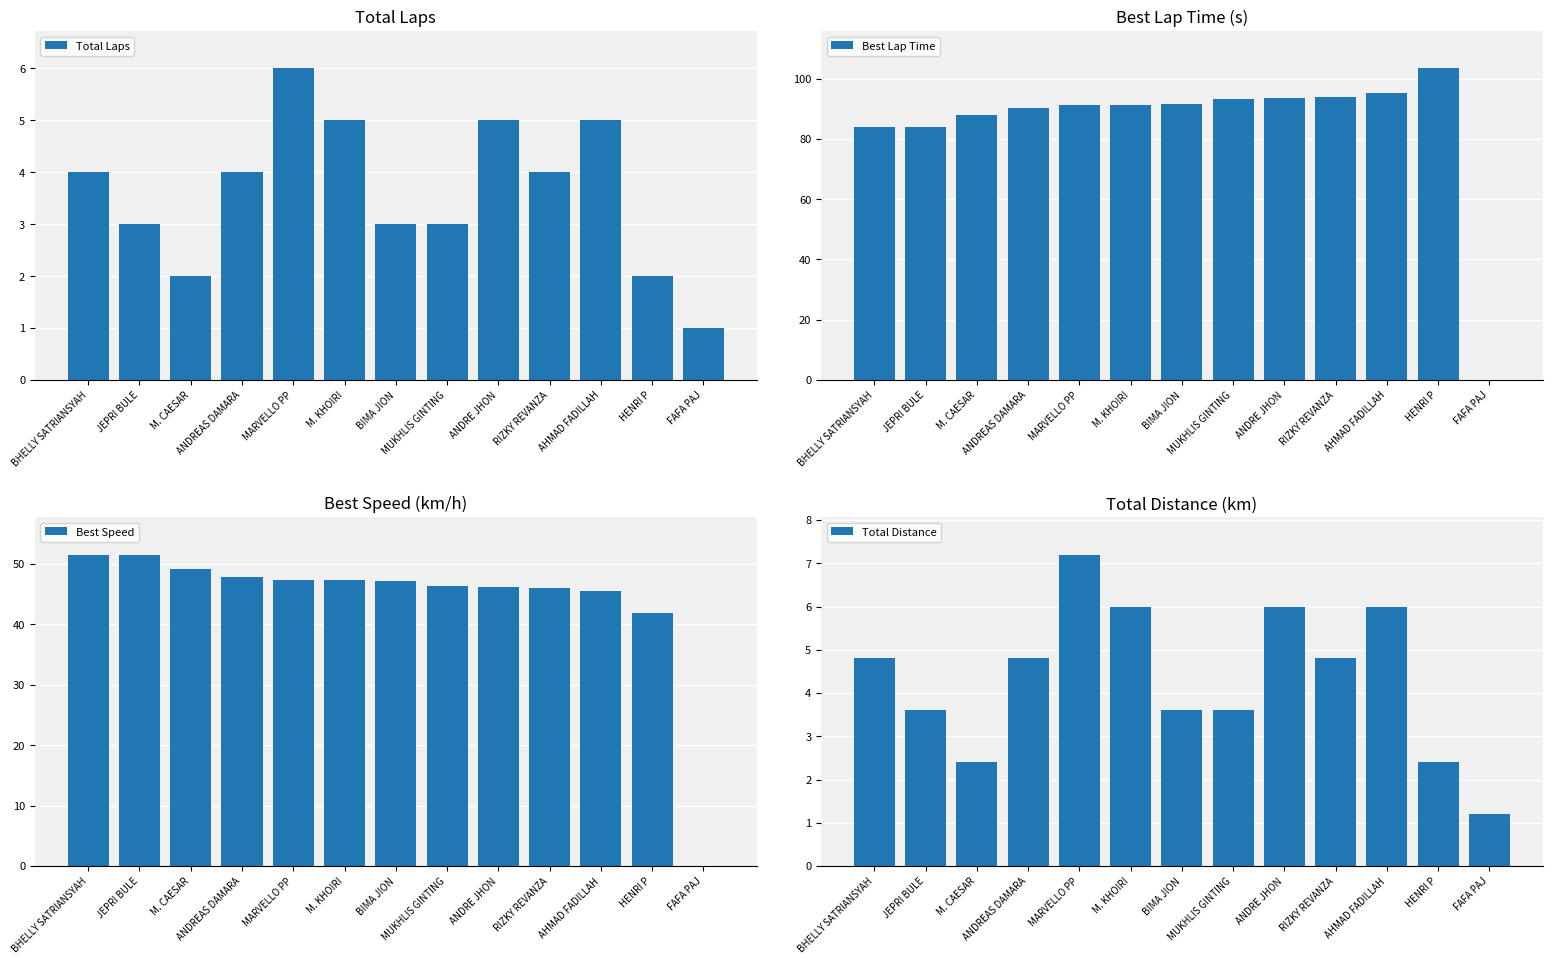

What position from the right is JEPRI BULE?

12